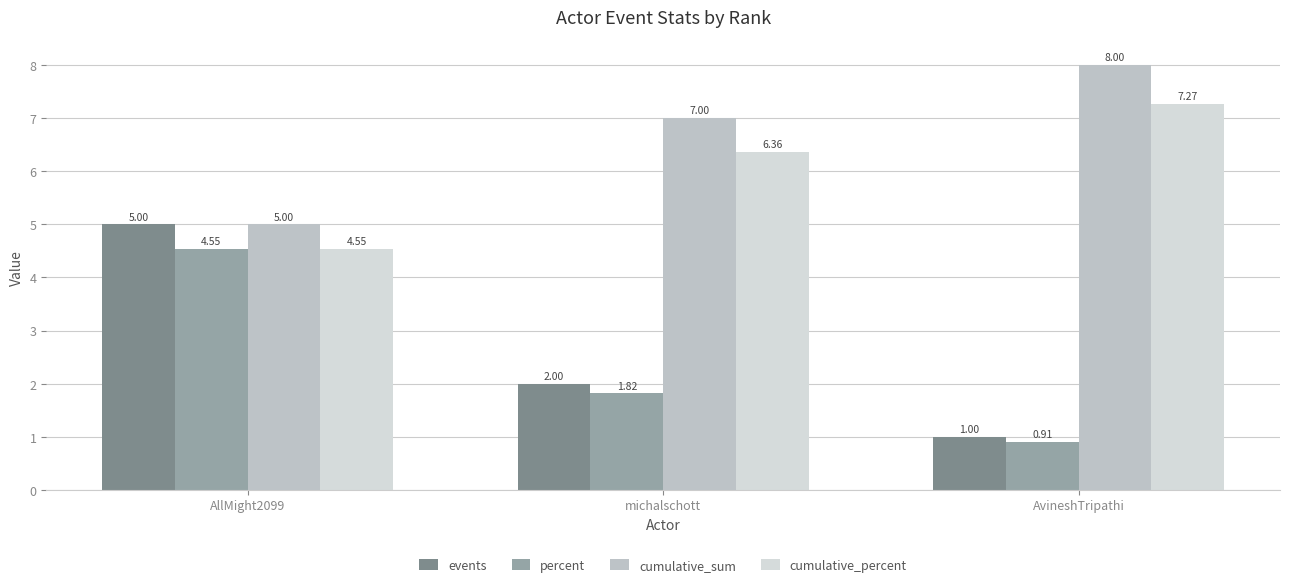

How many data points in cumulative_percent are above 6?

2